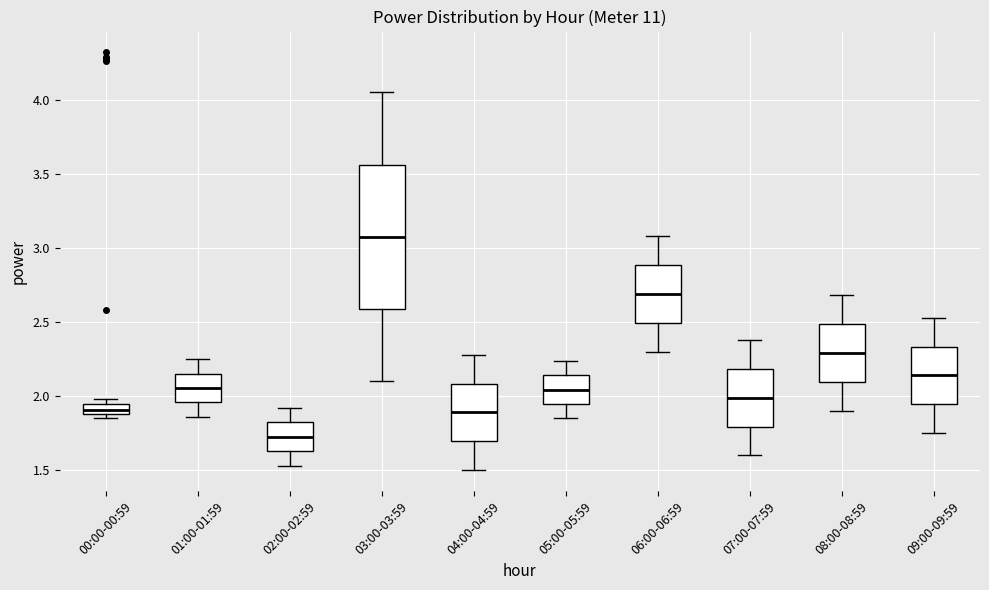

Where does the lower whisker of the box for 07:00-07:59 end on the y-axis? The values are not printed on the chart, so give them approximately, as read against the axis.

1.60